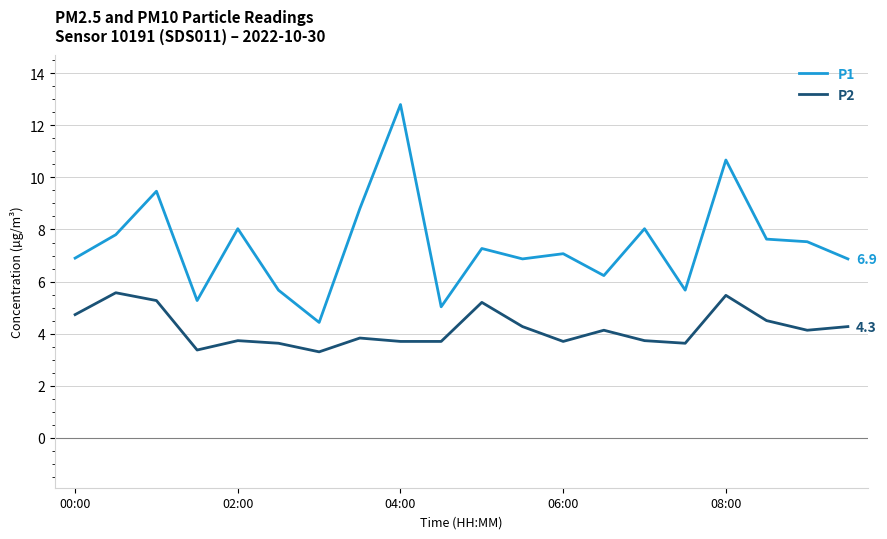

True or false: P1 and P2 cross at least once.

False